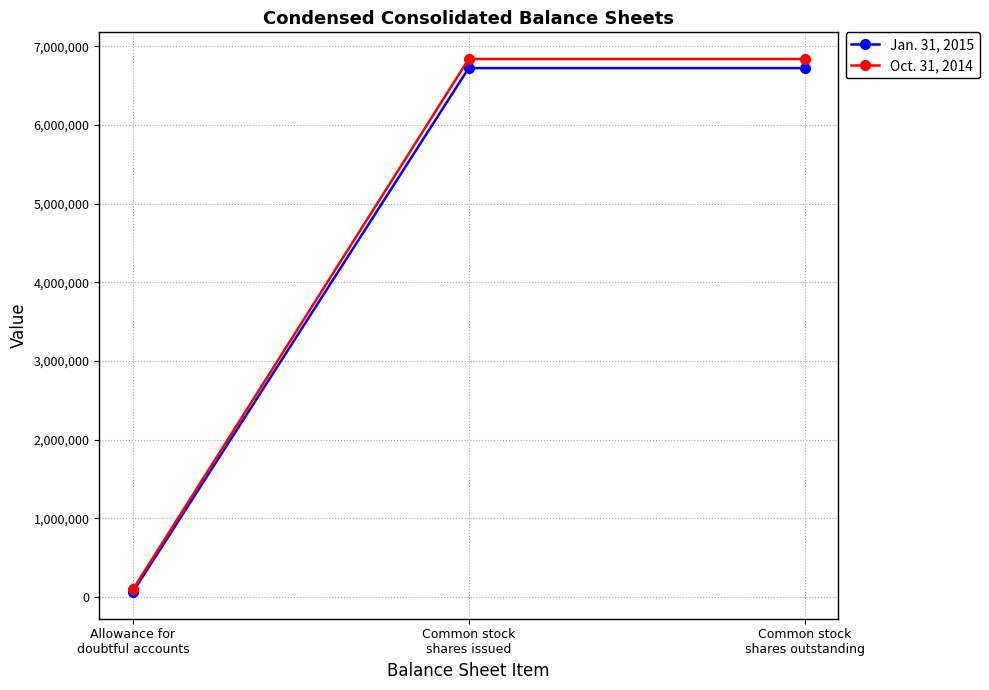

What is the difference between the maximum and minimum values in the Oct. 31, 2014 series?

6746790